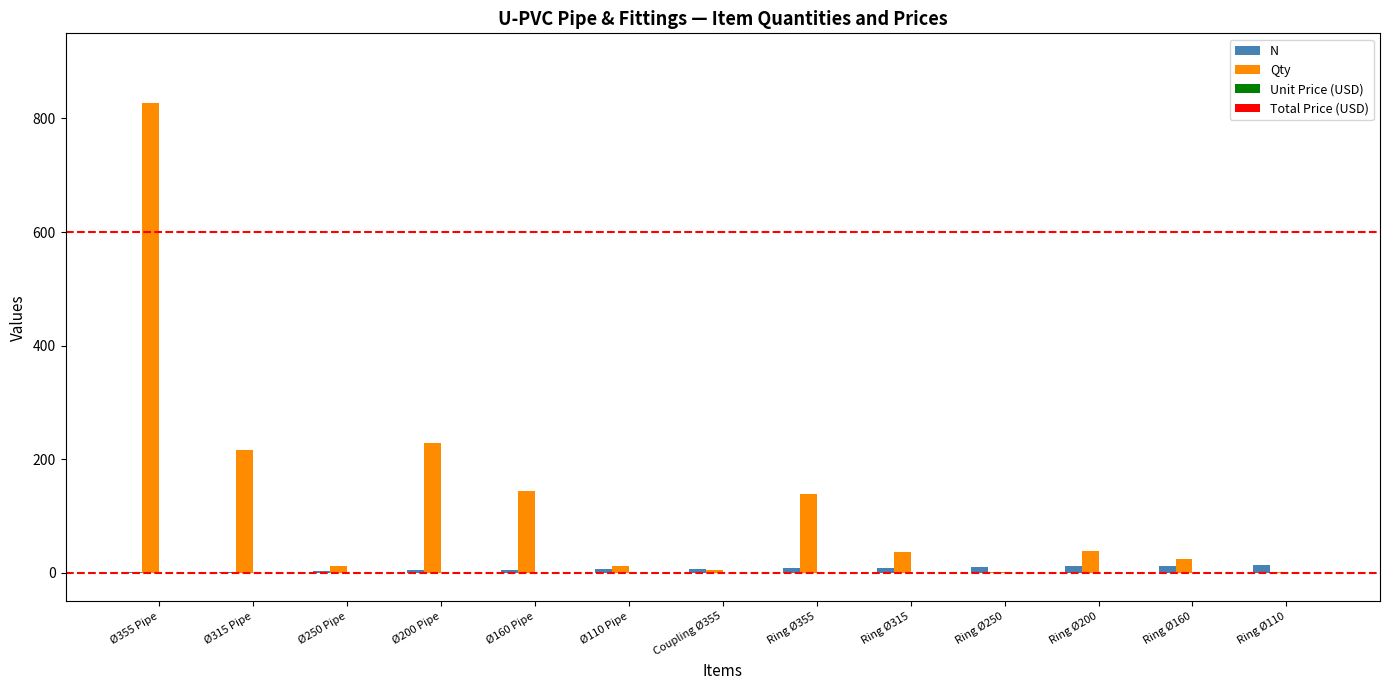

Between Ring Ø355 and Ring Ø160, which series saw the biggest shift?

Qty